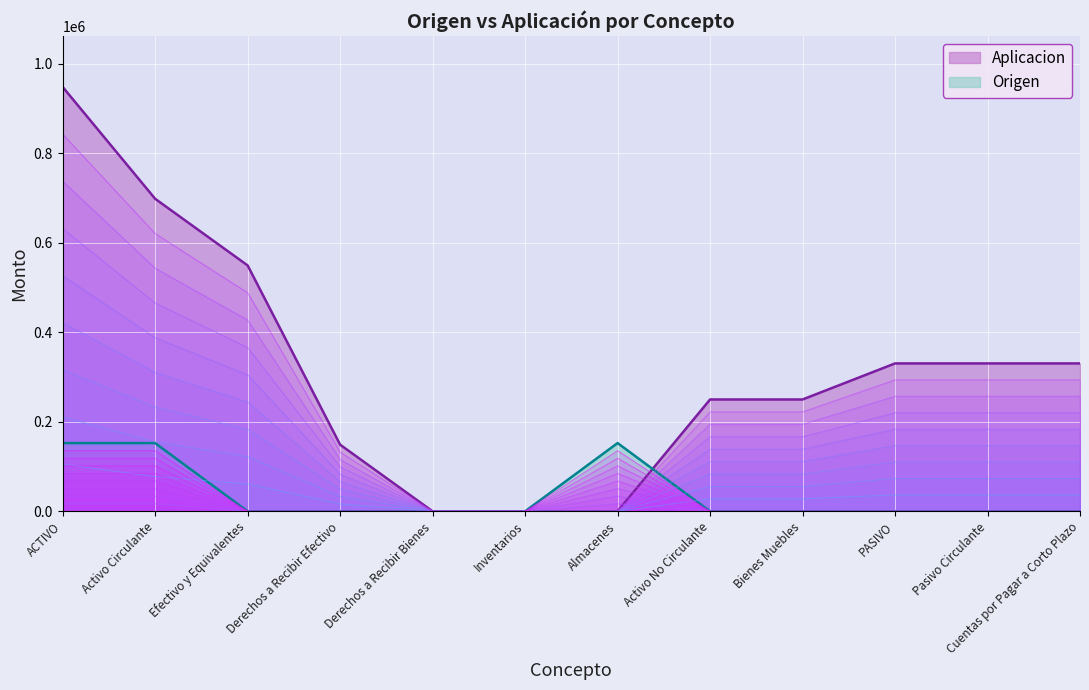

How many values in Aplicacion are above zero?

9